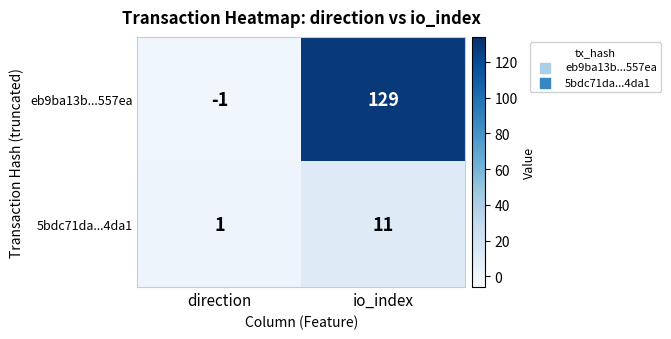

Which series changed the most between direction and io_index?

eb9ba13b...557ea